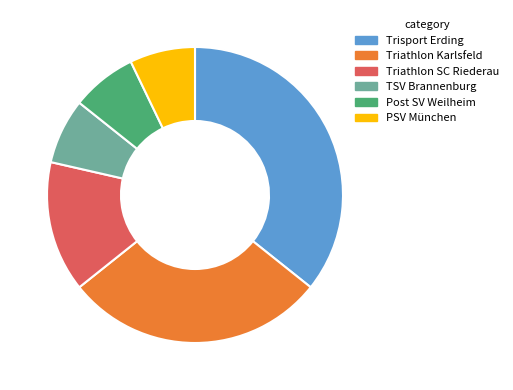

Is it true that TSV Brannenburg is 1% of the pie?

False